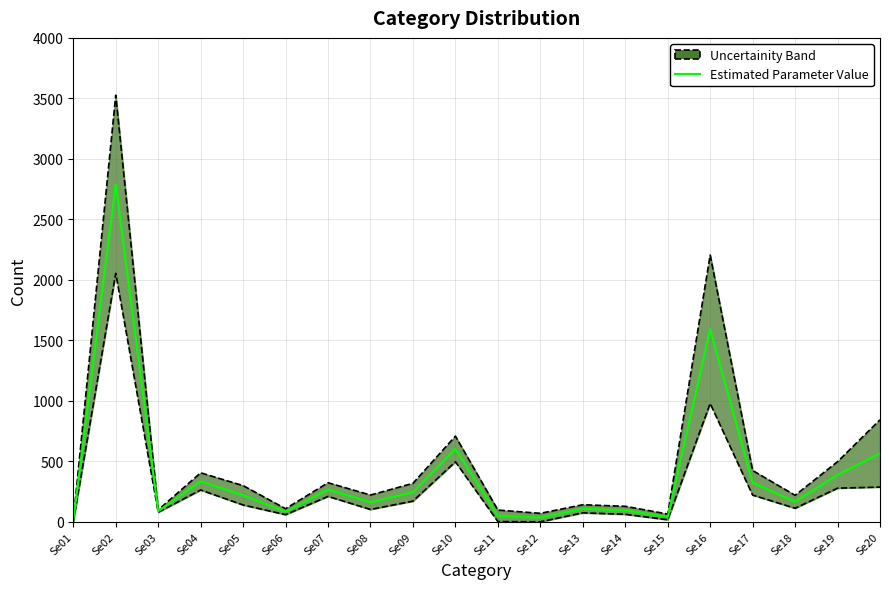

Reading right to left, transcribe all the data shown in this chart.

Se20=565.0	Se19=387.5	Se18=165.5	Se17=322.5	Se16=1591.5	Se15=40.5	Se14=95.0	Se13=107.5	Se12=35.0	Se11=49.5	Se10=602.0	Se09=244.5	Se08=161.5	Se07=266.5	Se06=83.5	Se05=219.0	Se04=334.0	Se03=88.5	Se02=2790.0	Se01=8.0